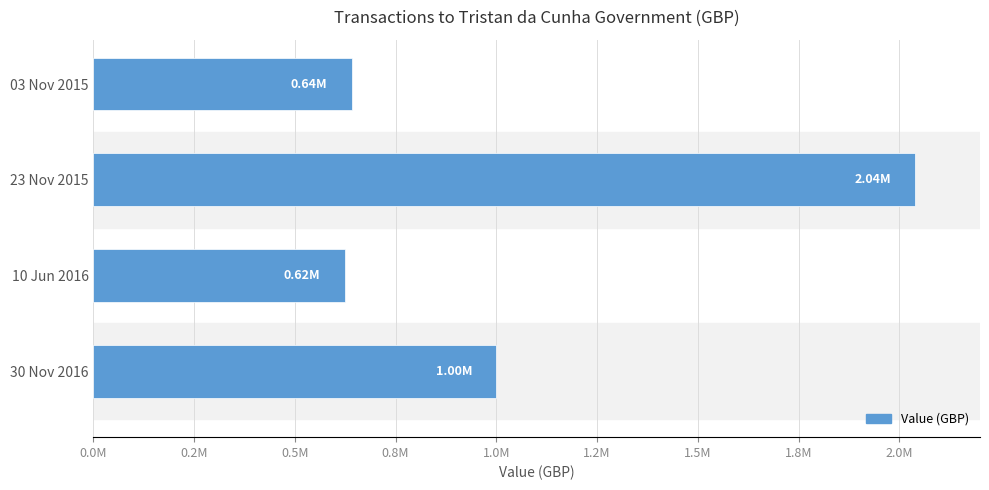

Are the bars horizontal?

Yes